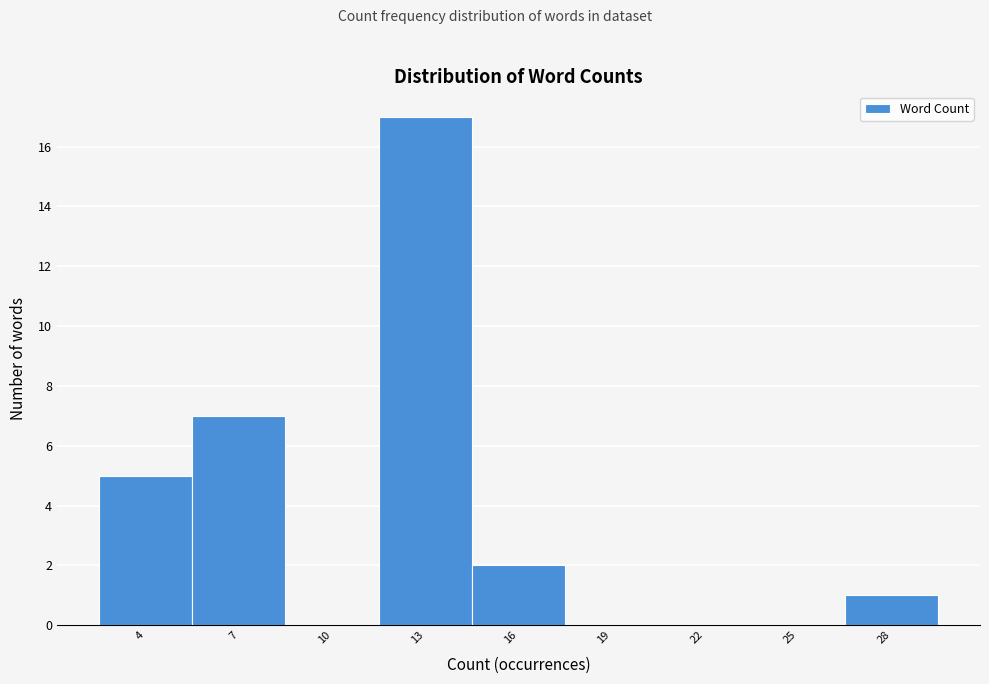

Reading left to right, what are all the values shown in this chart?

4=5	7=7	10=0	13=17	16=2	19=0	22=0	25=0	28=1